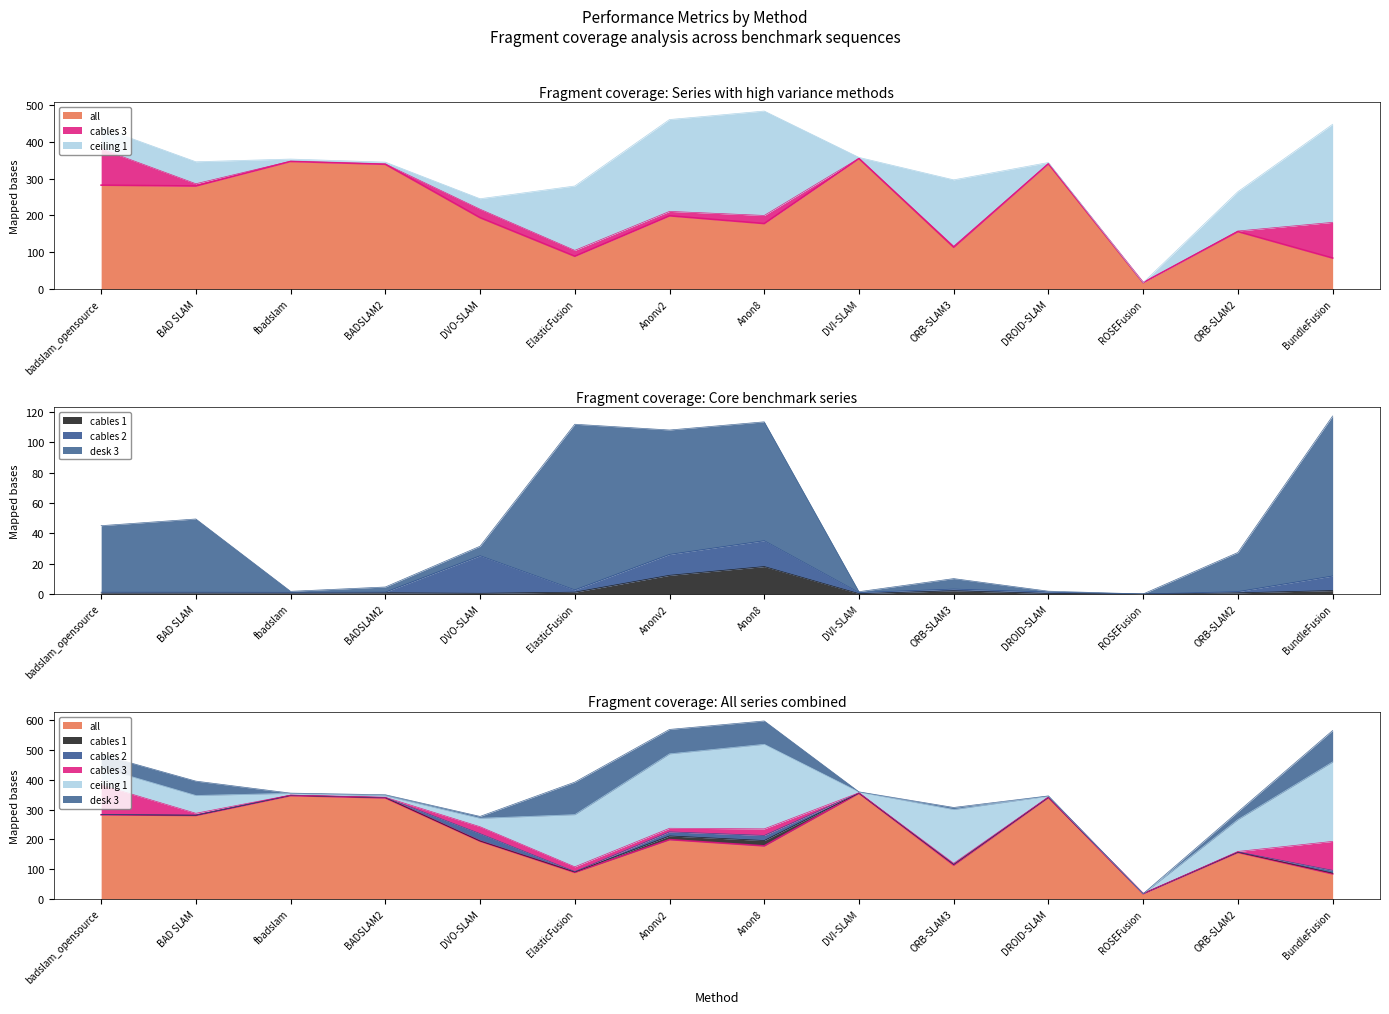

What is the label of the 3rd point from the left?

fbadslam